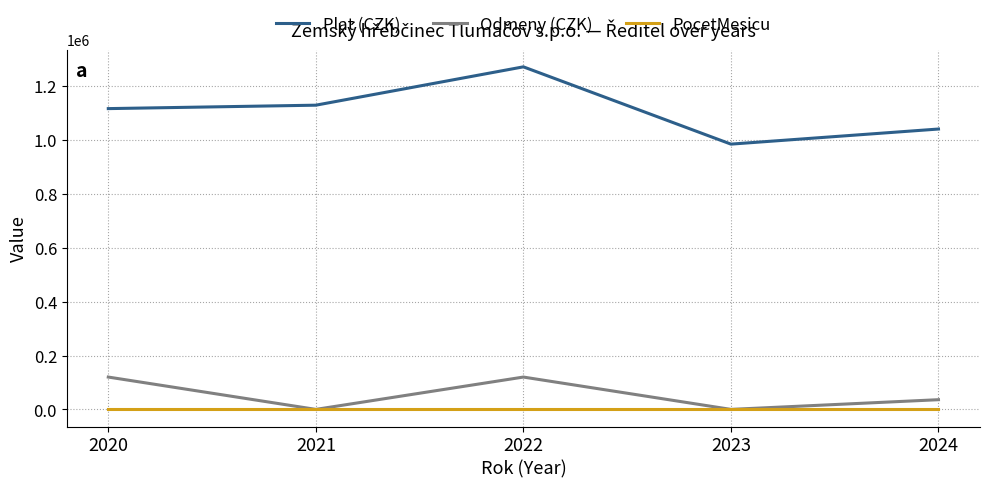

Which series has the largest range (max minus min)?

Plat (CZK)